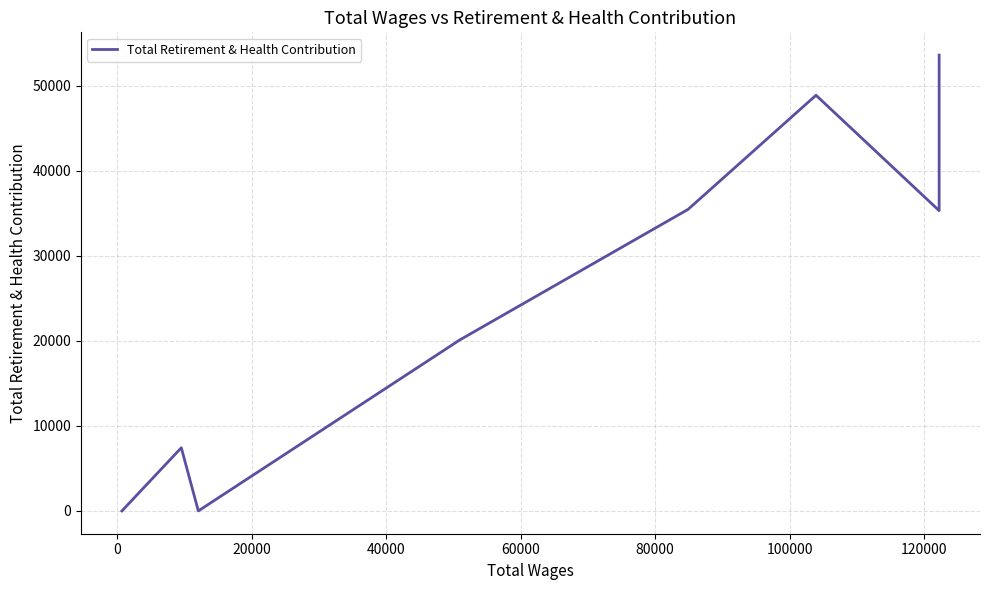

What is the value of the 8th point from the left?

53617